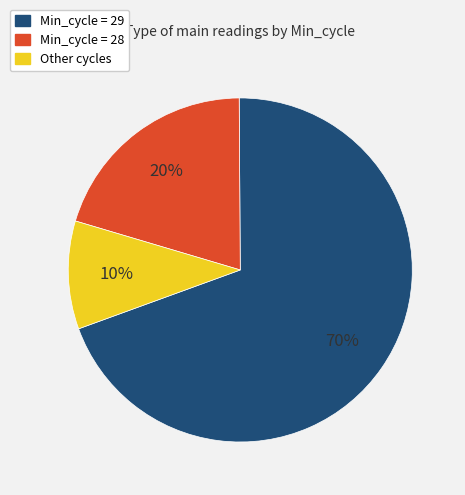

Does any single category account for the majority?

Yes